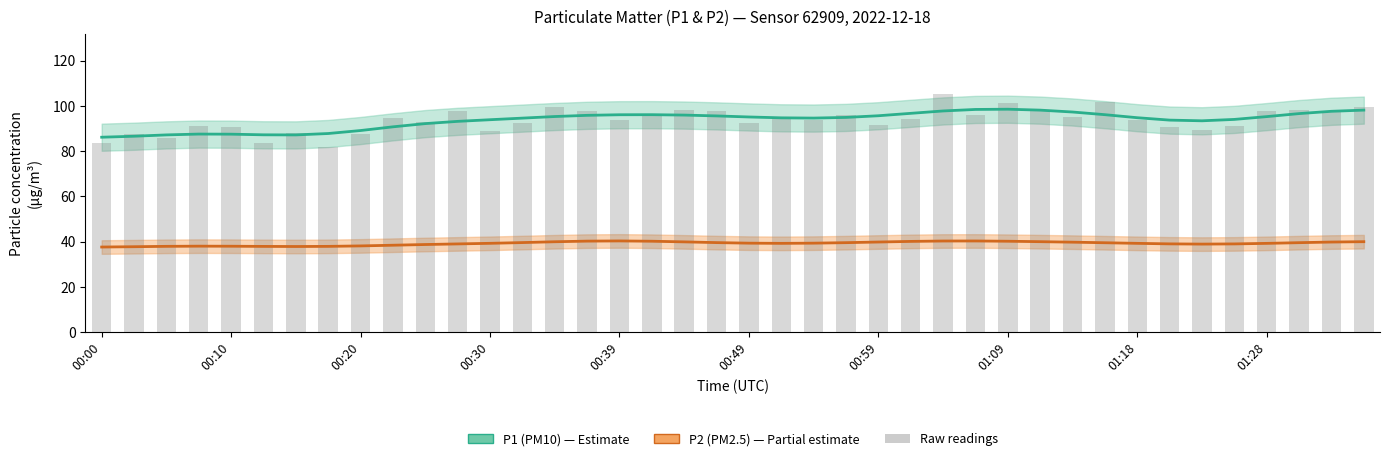

Is it true that P1 (PM10) equals 23.8 at 18?

False